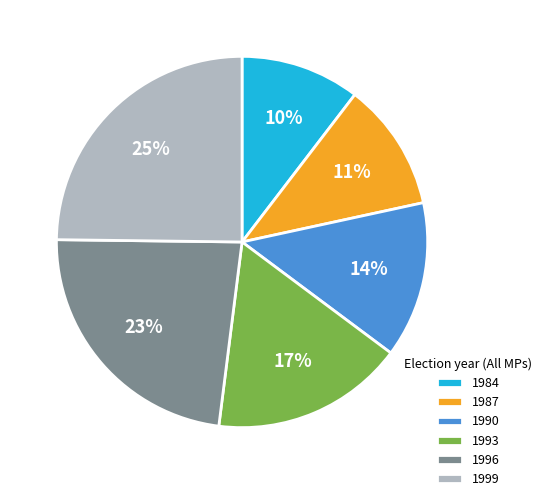

To the nearest percent, what percentage of the pie is 1987?

11%